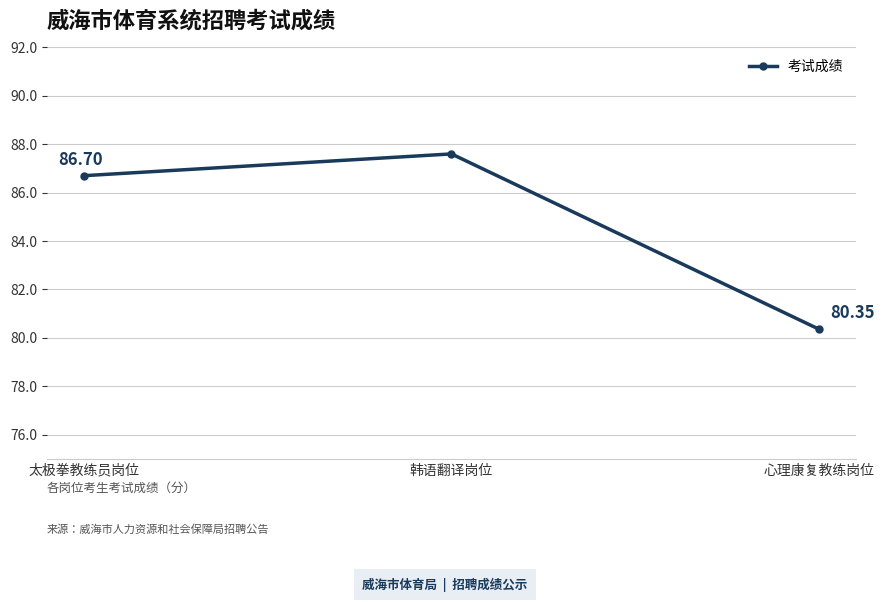

What is the label of the 1st point from the right?

心理康复教练岗位